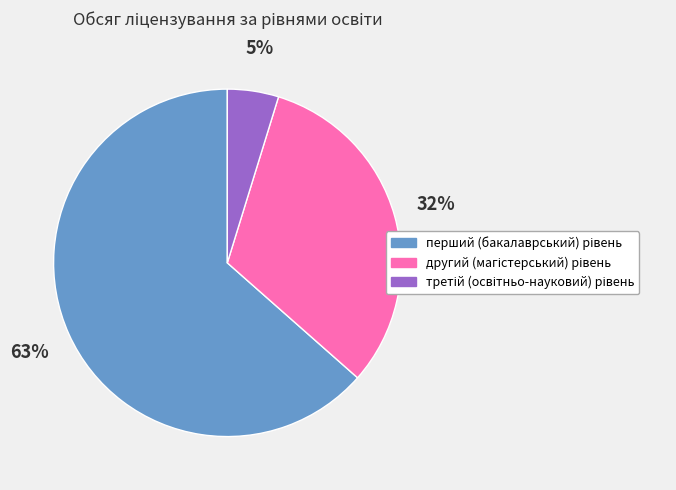

To the nearest percent, what is the average slice percentage?

33%